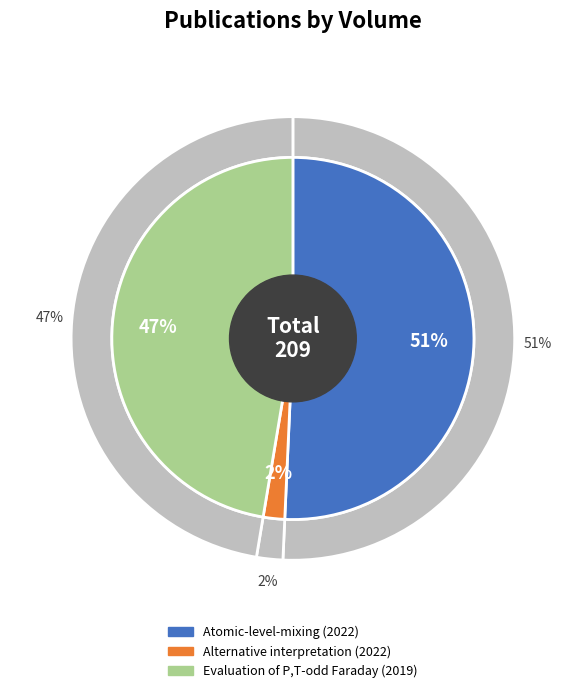

To the nearest percent, what is the average slice percentage?

33%